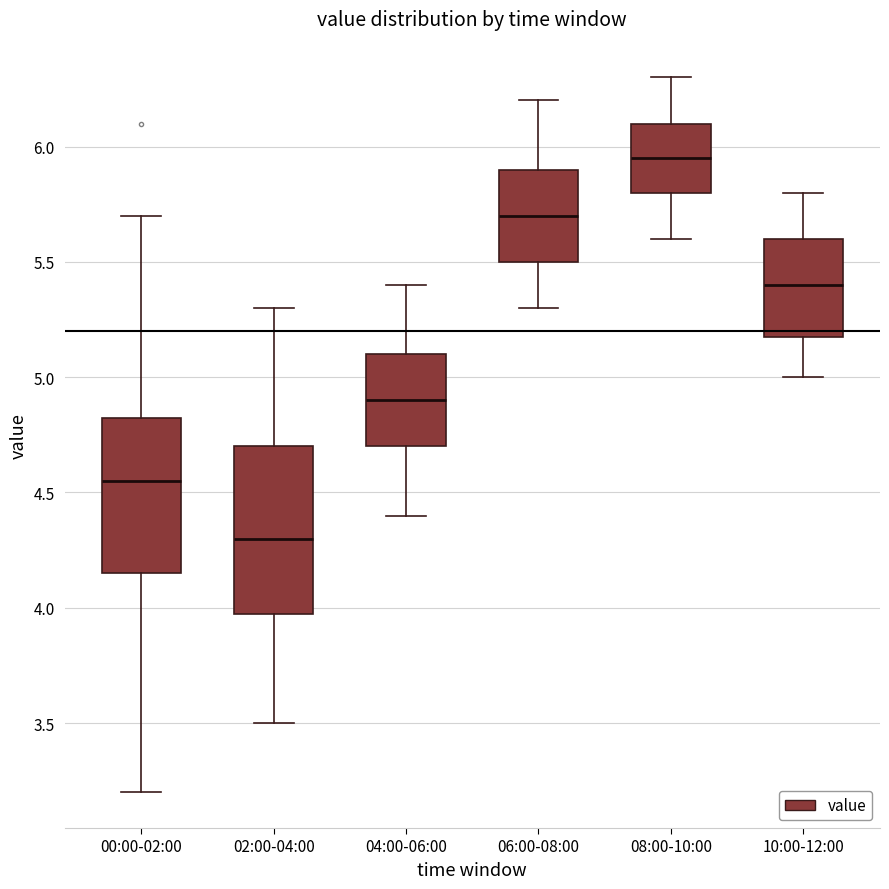

Which box's median line is the lowest?

02:00-04:00